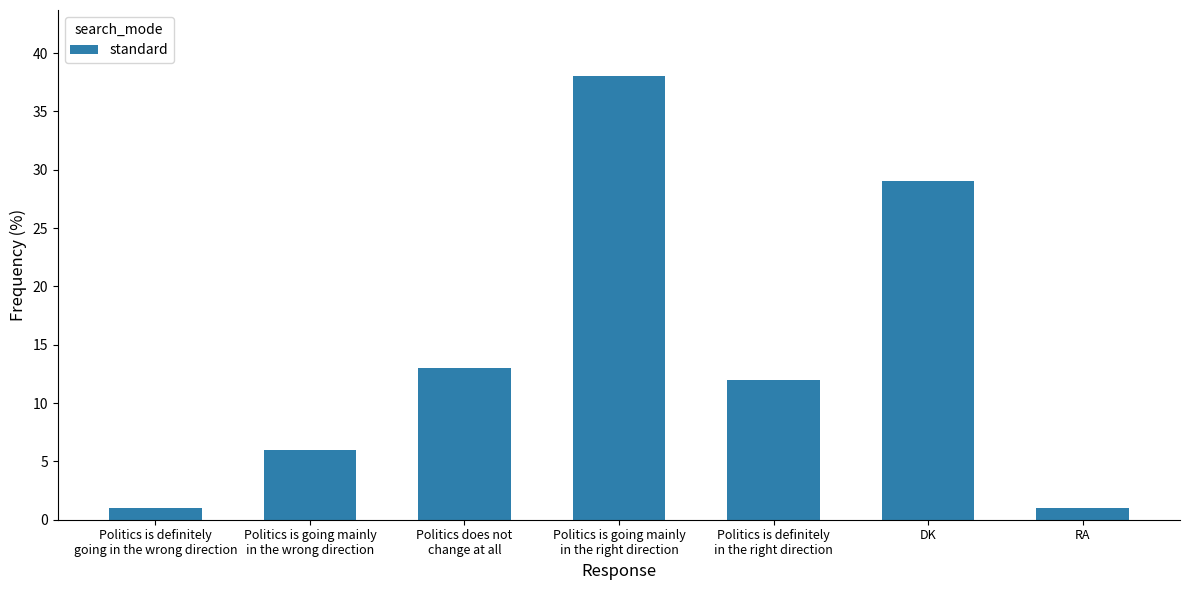

What is the difference between the values at Politics is going mainly
in the right direction and RA?

37